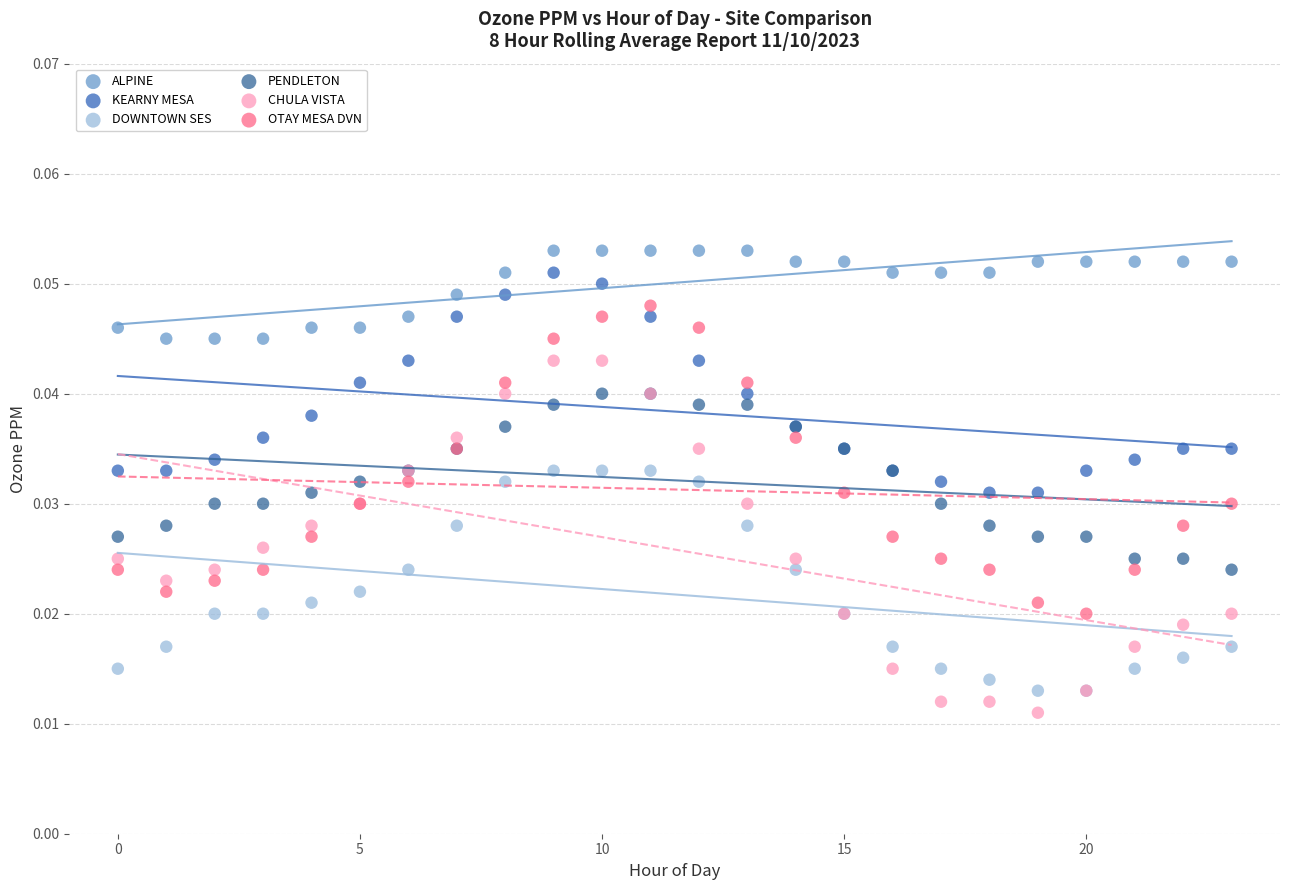

Which series reaches the minimum Y coordinate?

CHULA VISTA